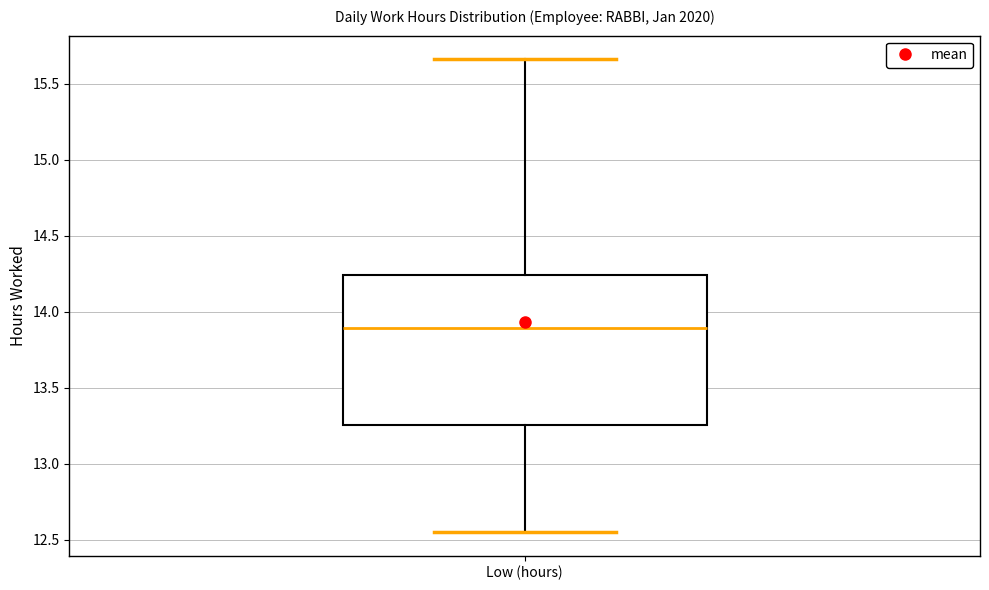

Read this box plot against the y-axis: the position of the median line, the range covered by the box, and the ends of both whiskers. The values are not printed on the chart, so give them approximately, as read against the axis.

median 13.90, box 13.25 to 14.25, whiskers 12.55 to 15.65